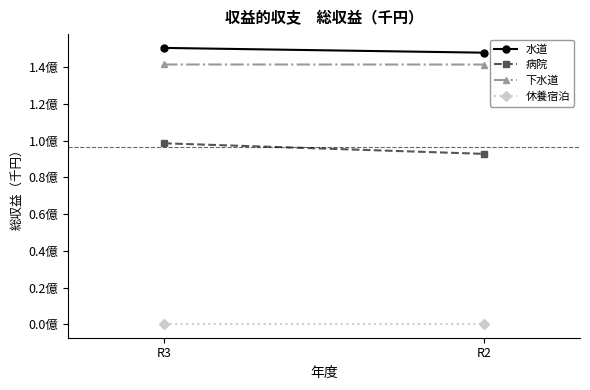

How many lines are shown in the chart?

4